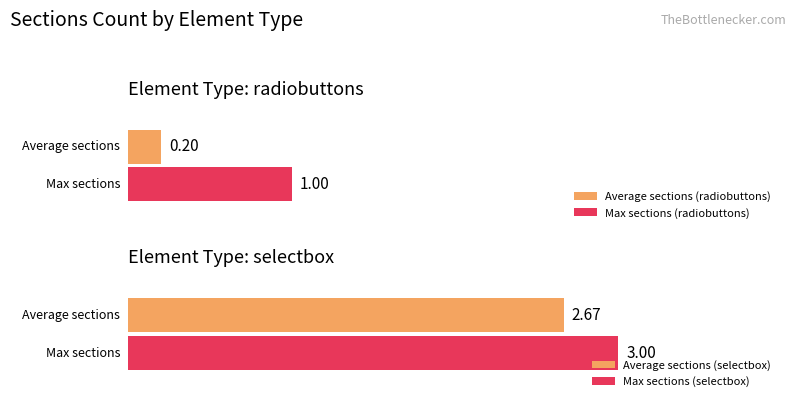

How many bars are there in each group?

2